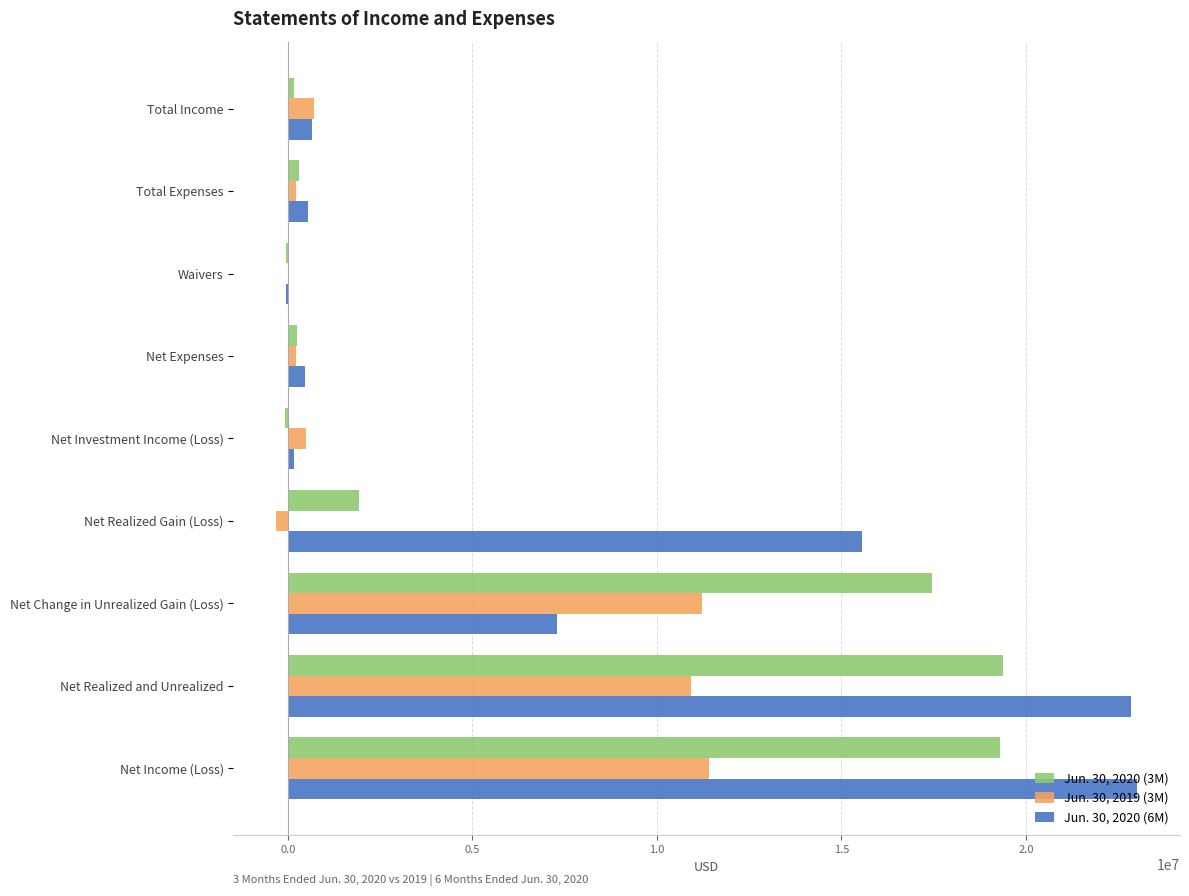

Which series has the largest total across all categories?

Jun. 30, 2020 (6M)